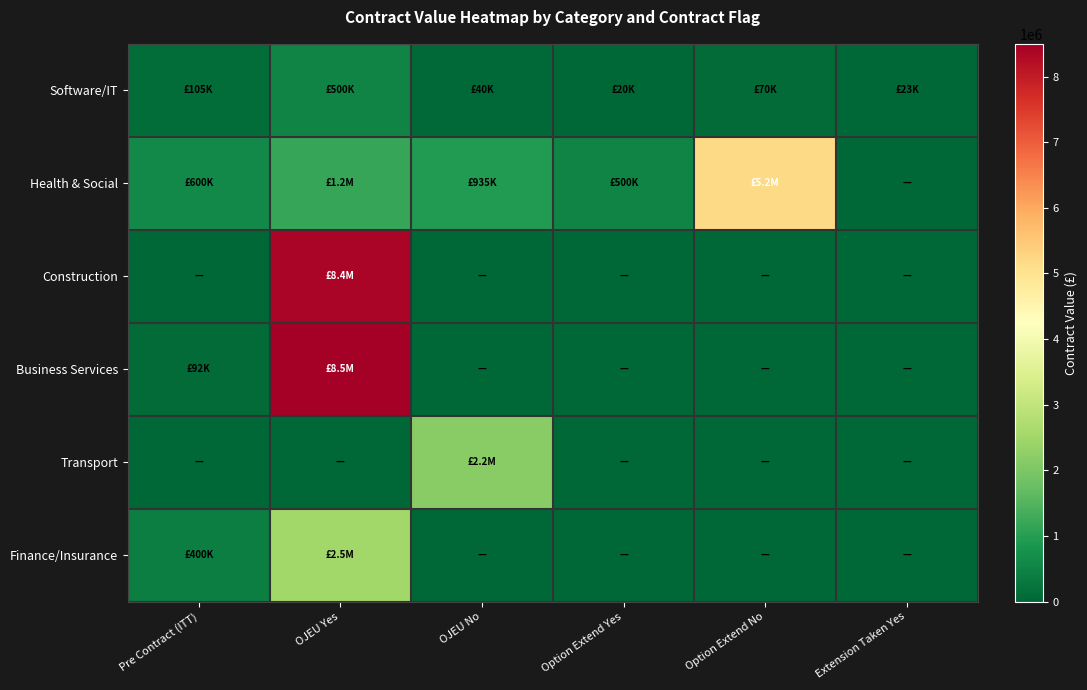

What is the spread (max minus min) of values at Extension Taken Yes?

23000